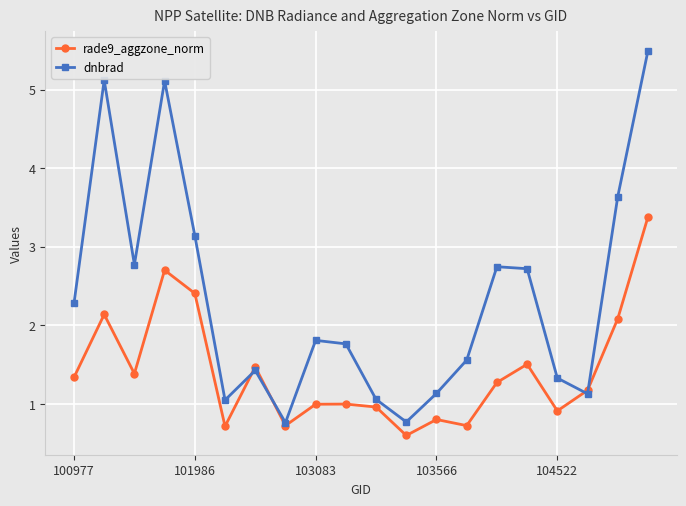

What is the sum of all dnbrad values?

46.8